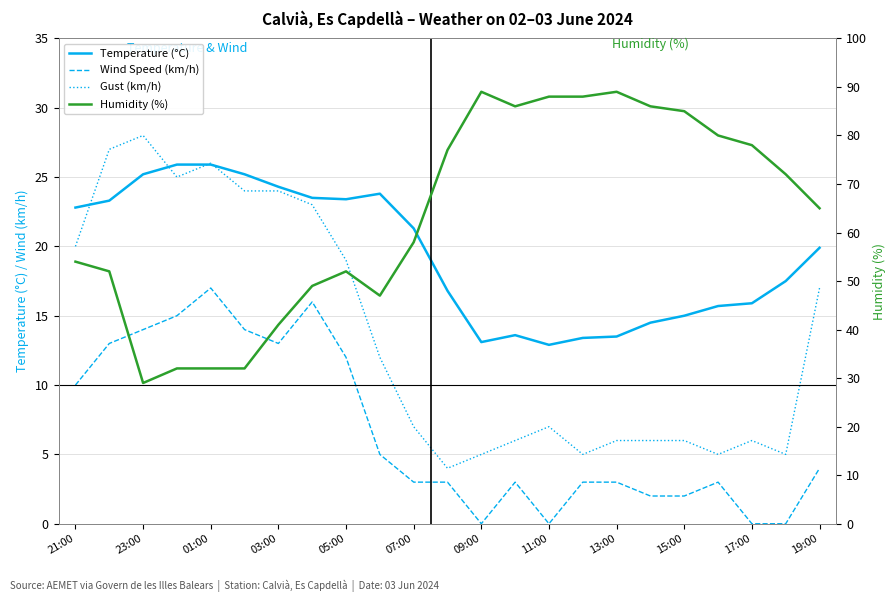

Which series ends up on top after the final intersection of Gust (km/h) and Temperature (°C)?

Temperature (°C)